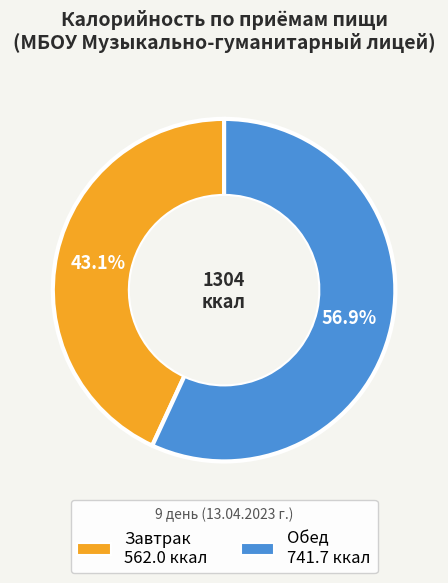

To the nearest percent, what is the difference between the largest and smallest slice percentages?

14%